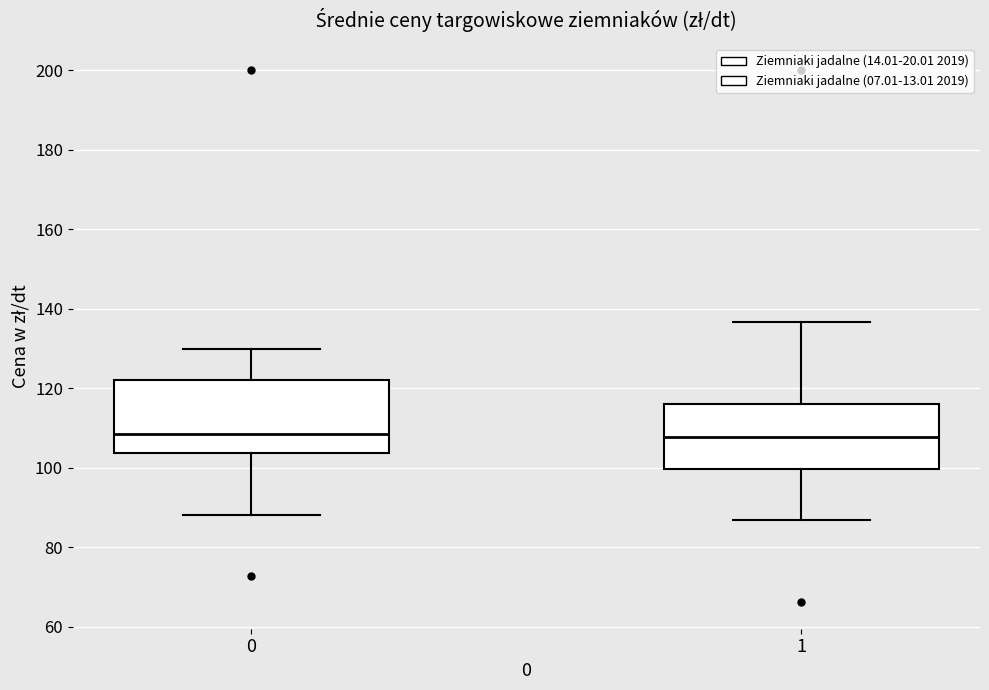

Reading left to right, read every box against the y-axis: the position of its median line, the range the box covers, and the ends of its whiskers. The values are not printed on the chart, so give them approximately, as read against the axis.

0: median 108, box 104 to 122, whiskers 88 to 130
1: median 108, box 100 to 116, whiskers 86 to 136